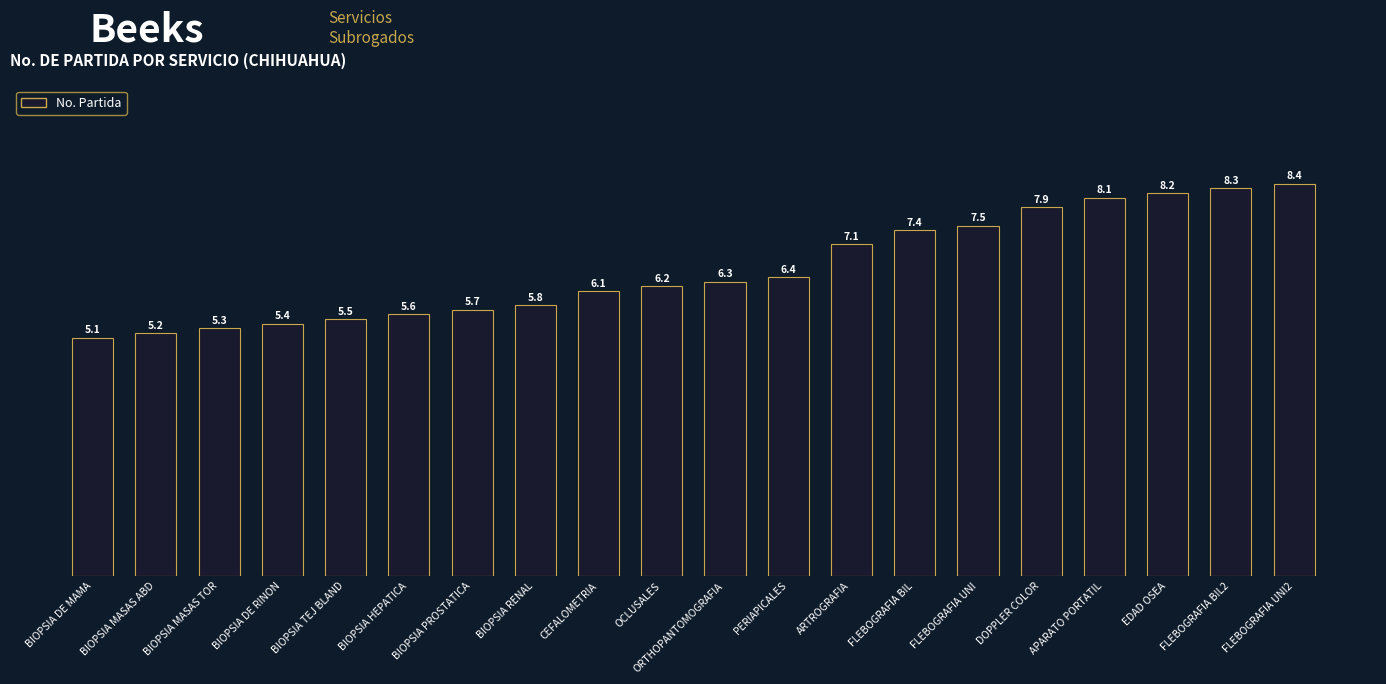

How many distinct data groups are displayed?

1